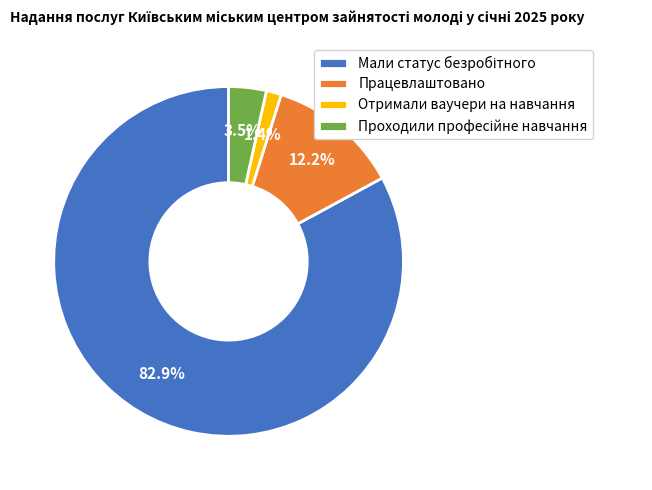

To the nearest percent, what is the average slice percentage?

25%